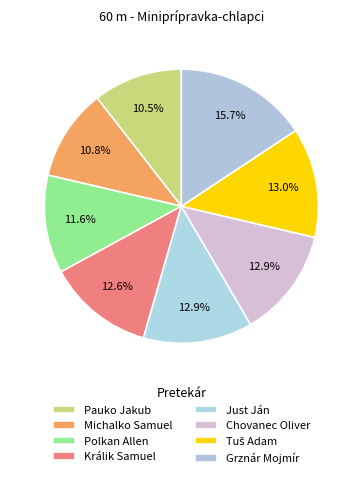

What percentage is NOT represented by Michalko Samuel?

89.2%